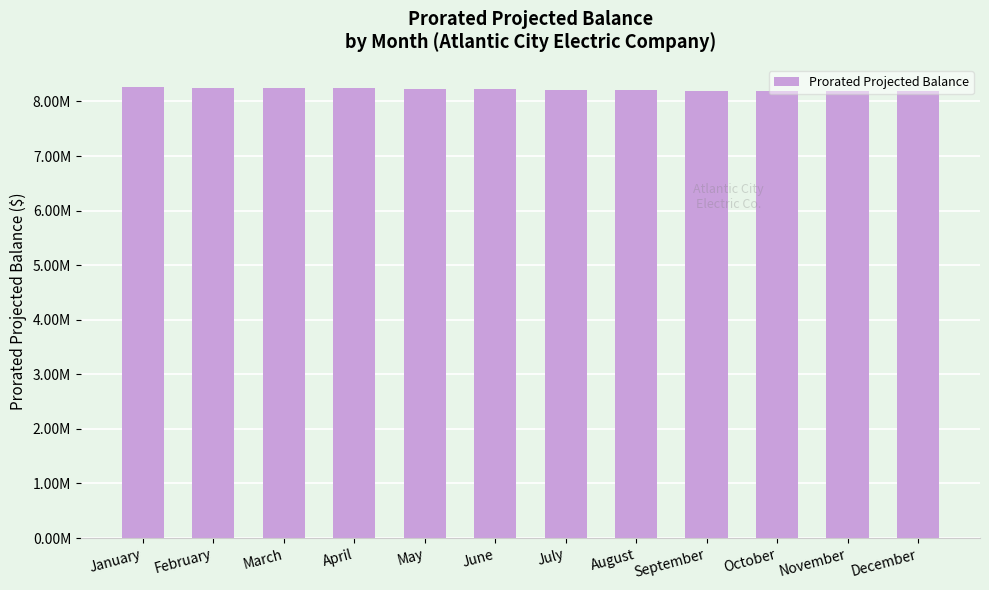

What is the minimum value shown in the chart?

8190184.4